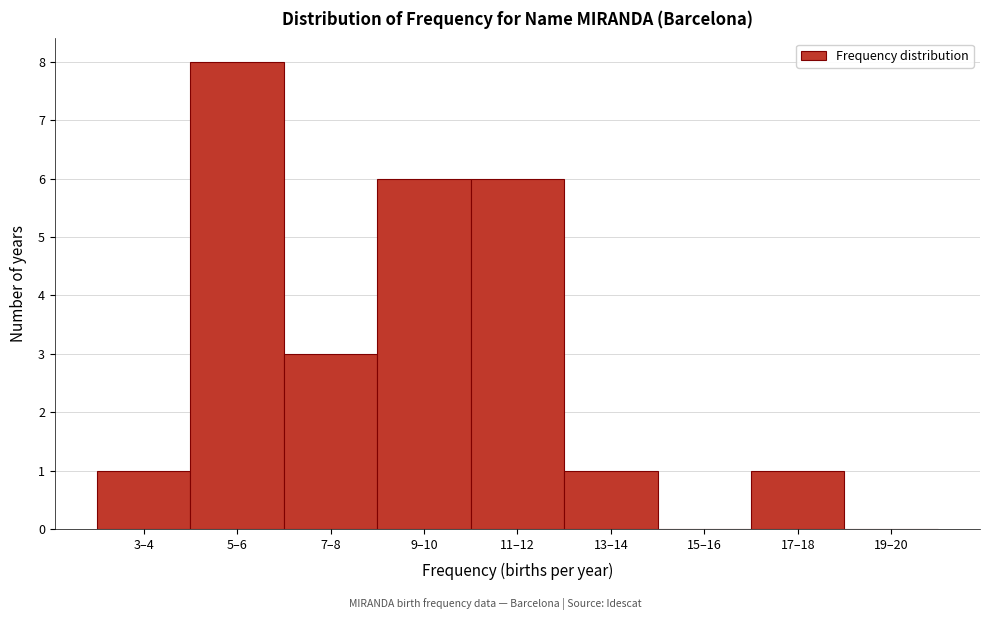

Reading left to right, transcribe all the data shown in this chart.

3–4=1	5–6=8	7–8=3	9–10=6	11–12=6	13–14=1	15–16=0	17–18=1	19–20=0